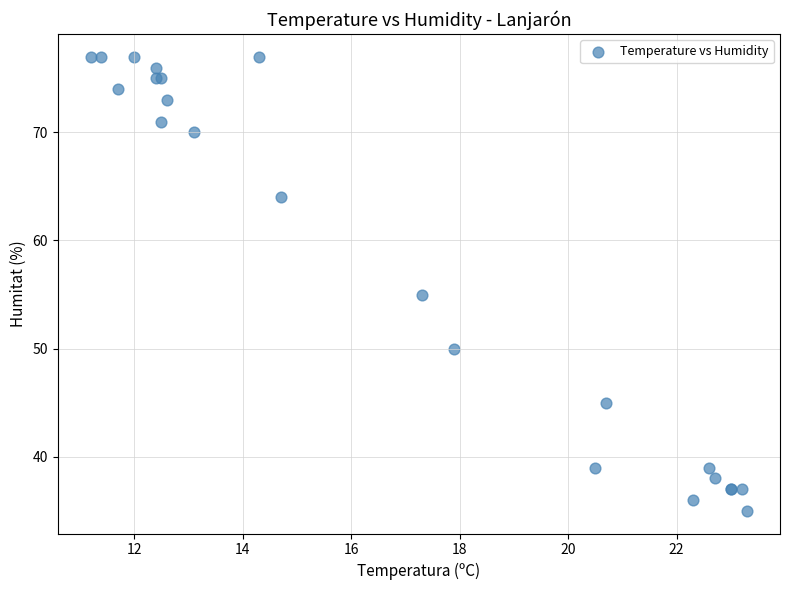

What Y value in the scatter plot is closest to 56?

55